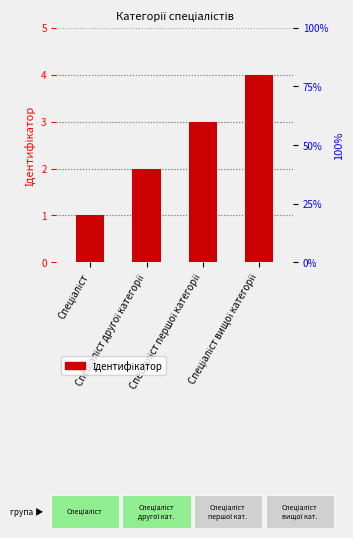

Which category has the highest value across all series?

Спеціаліст вищої категорії